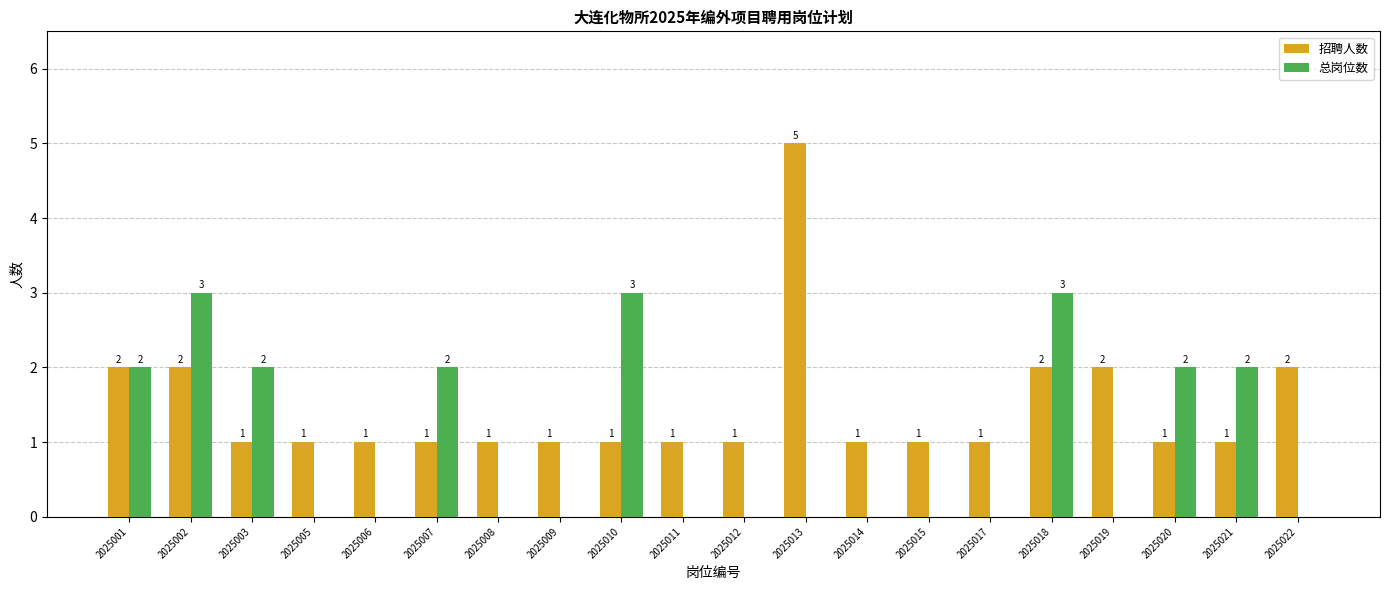

How many groups of bars are there?

20